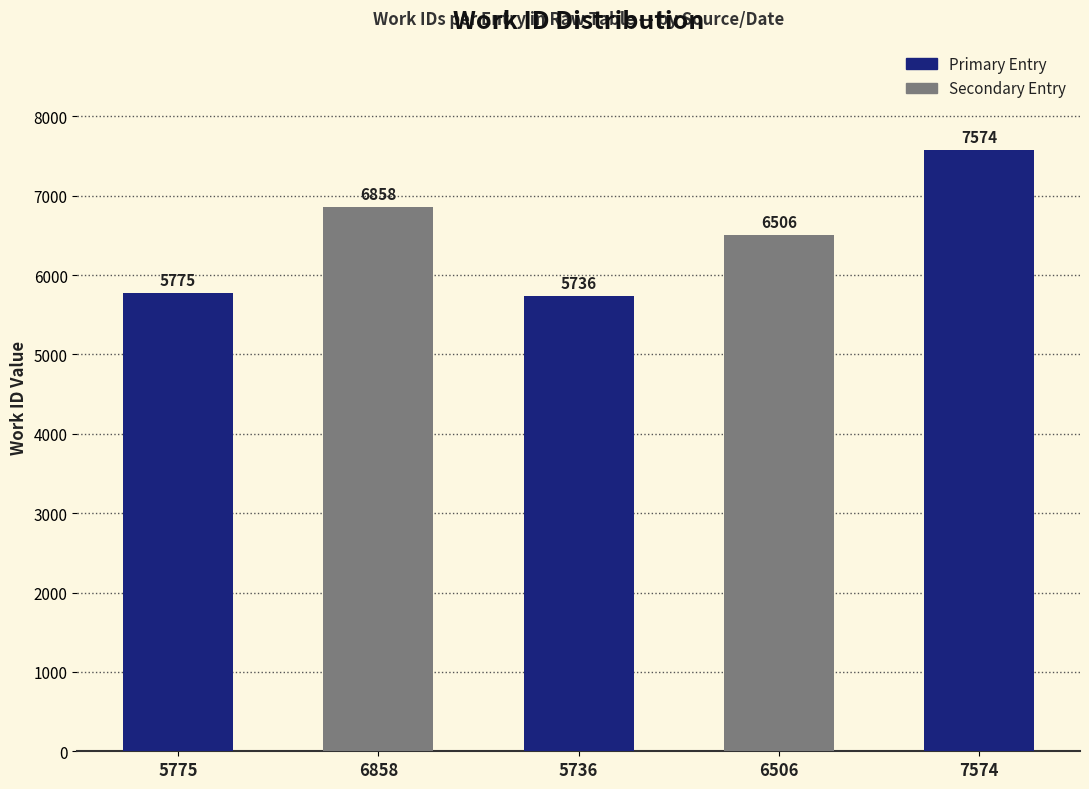

What is the average value?

6490